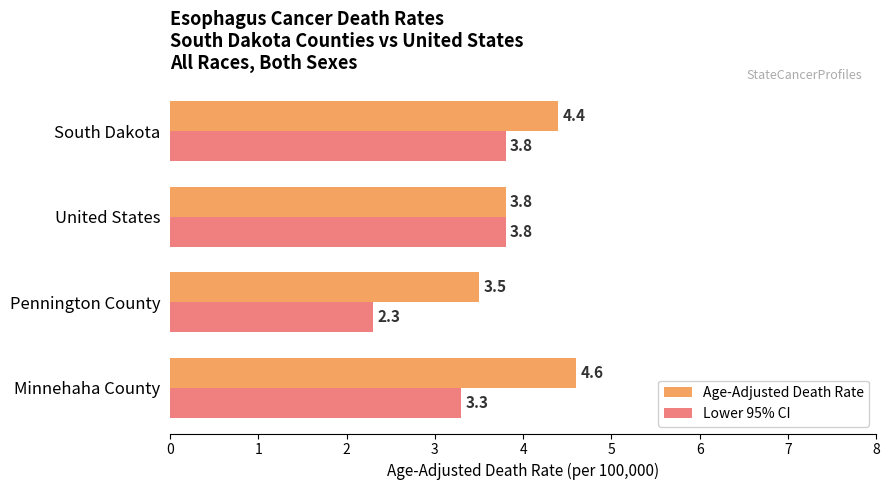

How many series are shown in this chart?

2